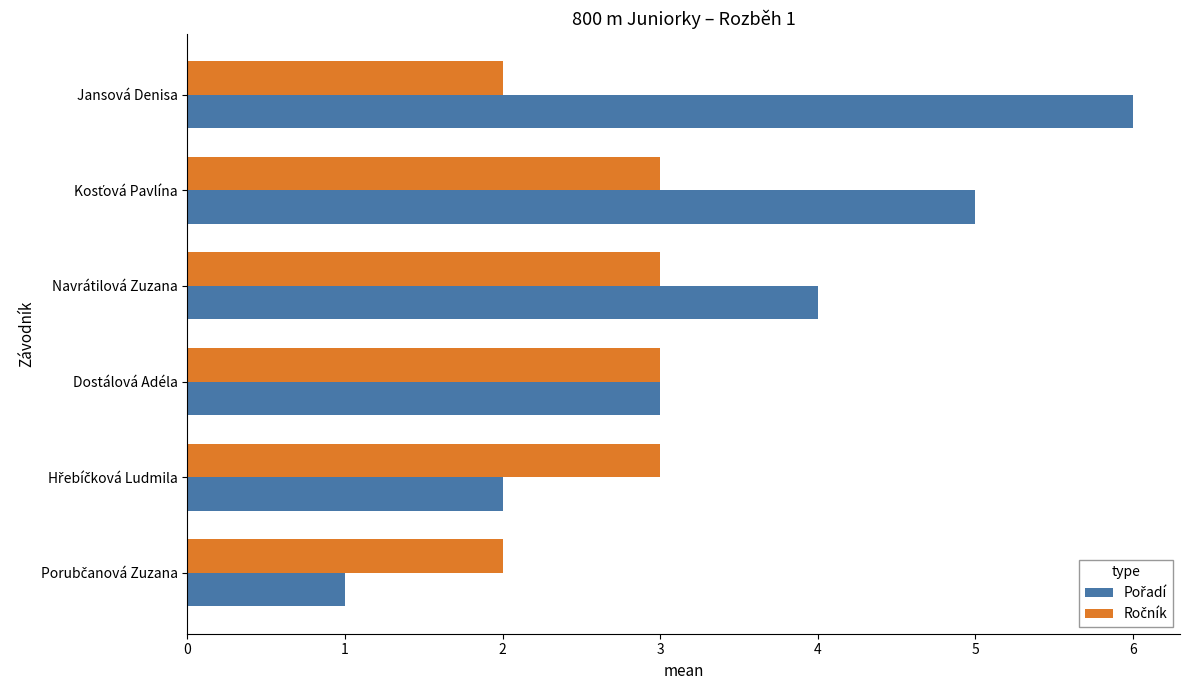

What is the total value across all series at Navrátilová Zuzana?

7